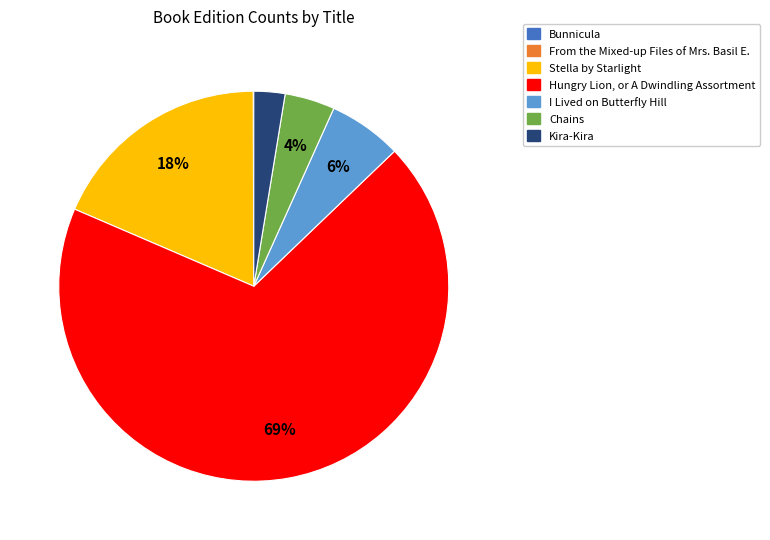

Which slice is the largest?

Hungry Lion, or A Dwindling Assortment